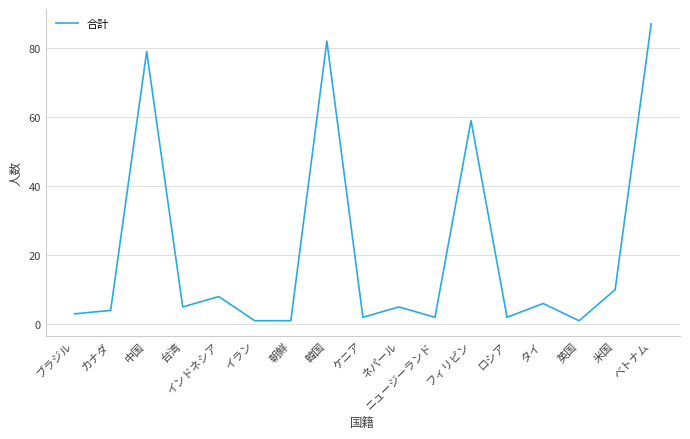

What position from the right is ロシア?

5